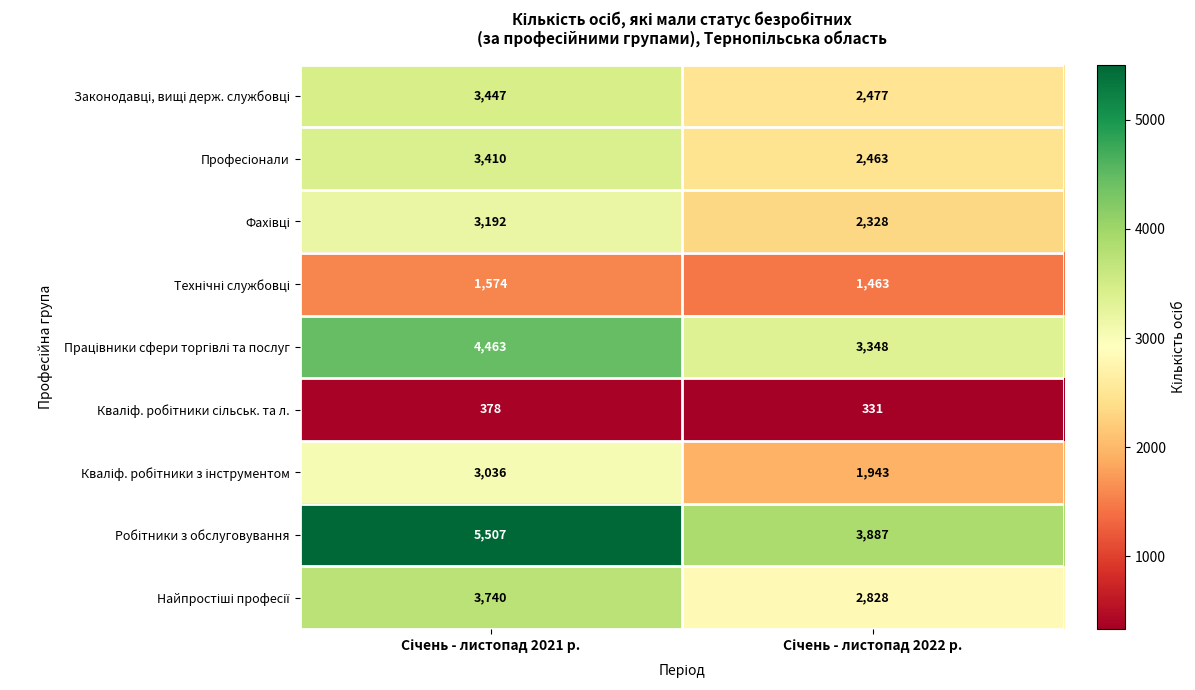

What is the maximum value shown in the chart?

5507